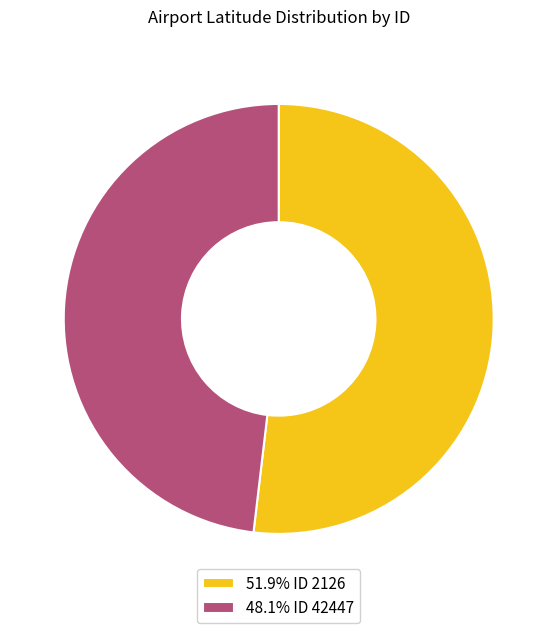

Combined, do 48.1% ID 42447 and 51.9% ID 2126 account for over 50%?

Yes